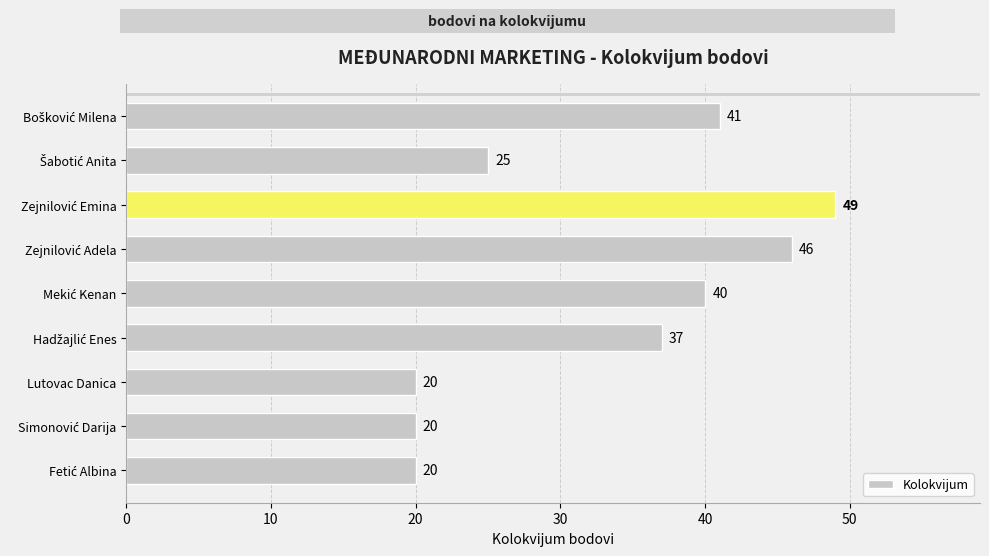

Reading bottom to top, transcribe all the data shown in this chart.

20	20	20	37	40	46	49	25	41